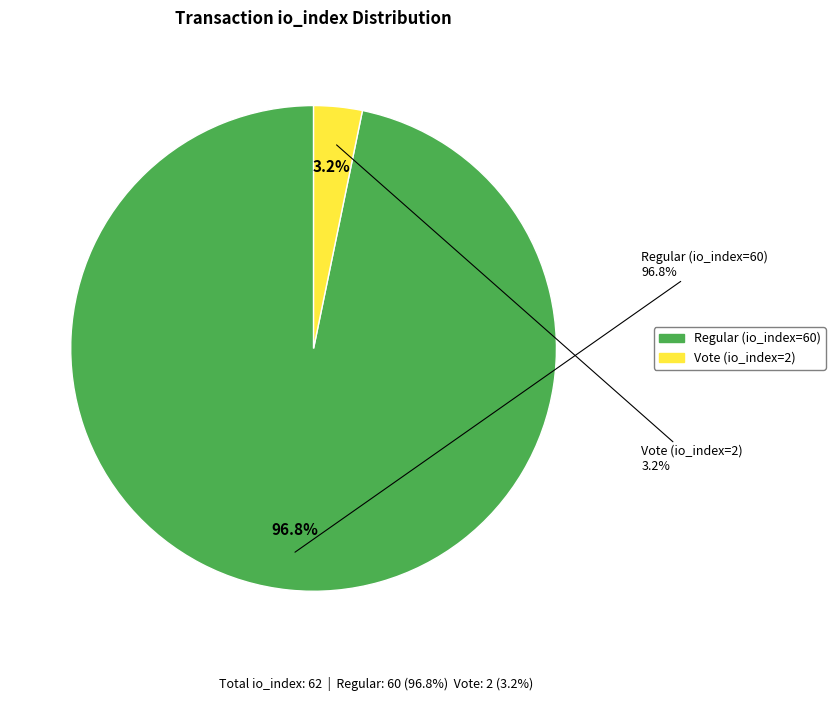

Rank the categories by value from highest to lowest.

Regular (io_index=60), Vote (io_index=2)